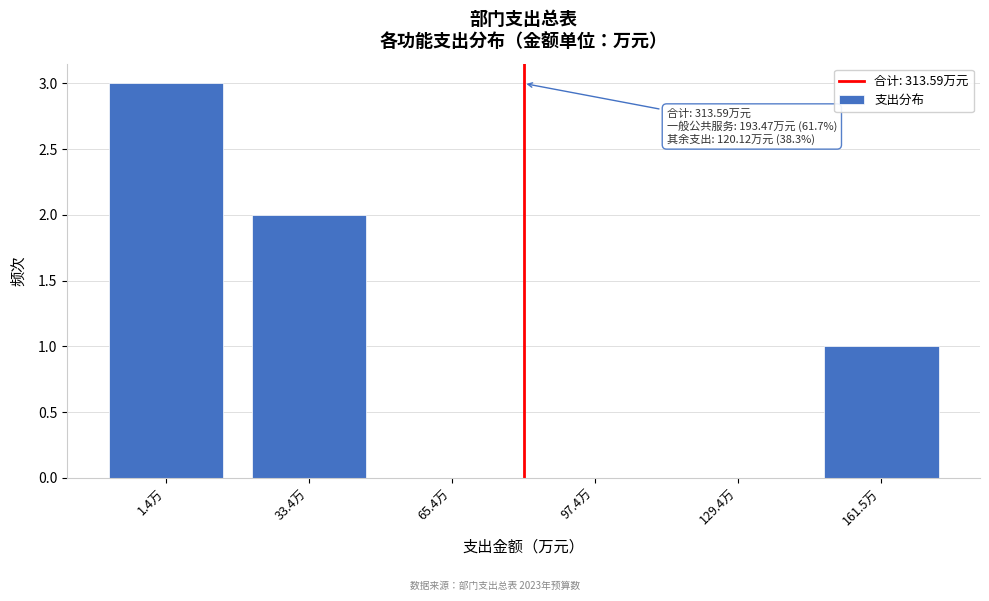

Reading left to right, what are all the values shown in this chart?

1.4万=3	33.4万=2	65.4万=0	97.4万=0	129.4万=0	161.5万=1